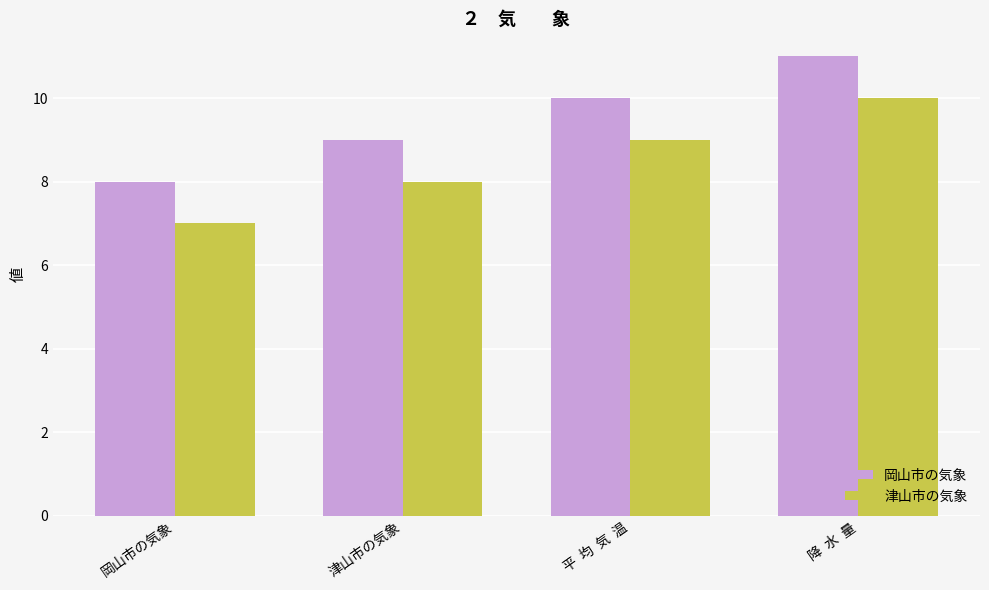

List the series in order of their overall mean, lowest first.

津山市の気象, 岡山市の気象